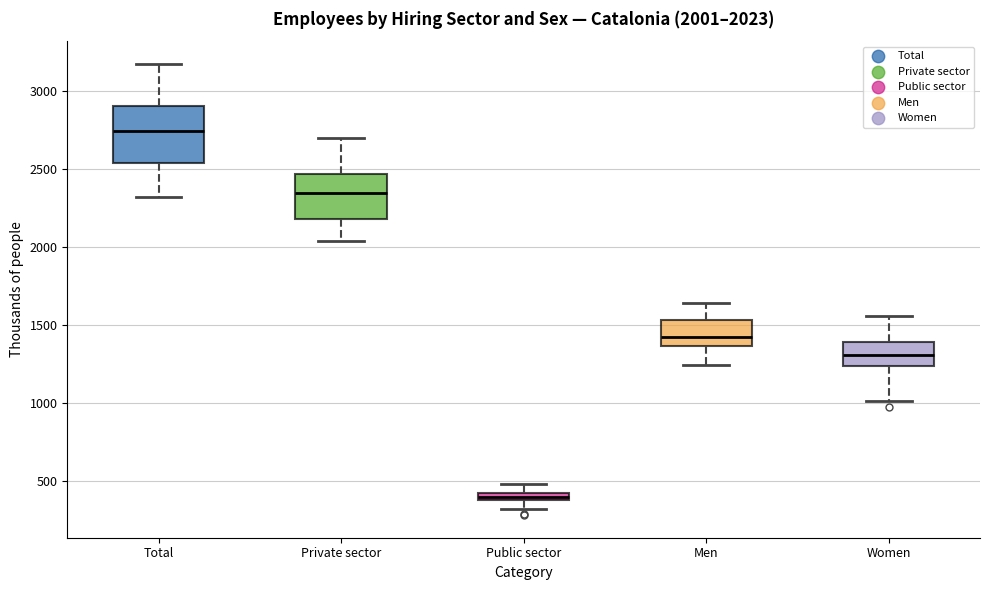

Which box's median line is the lowest?

Public sector